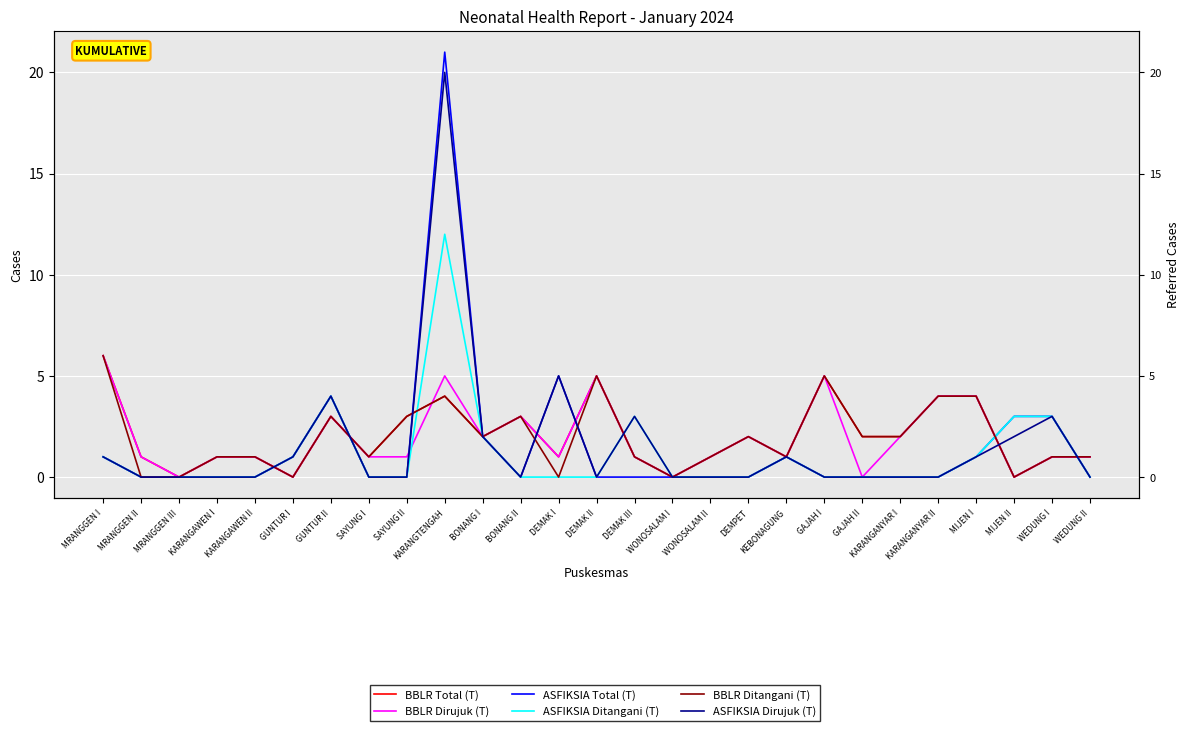

At how many categories does at least one series exceed 2?

13